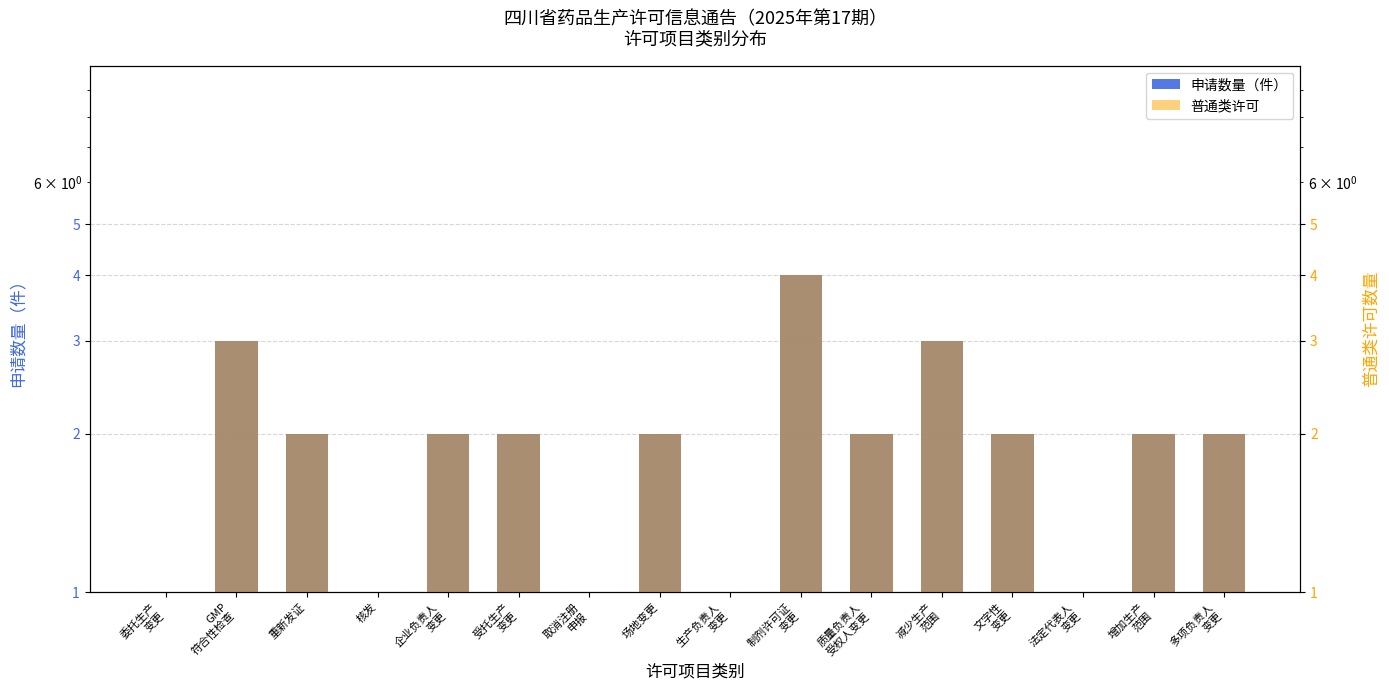

How many values in the 普通类许可 series exceed 2?

3